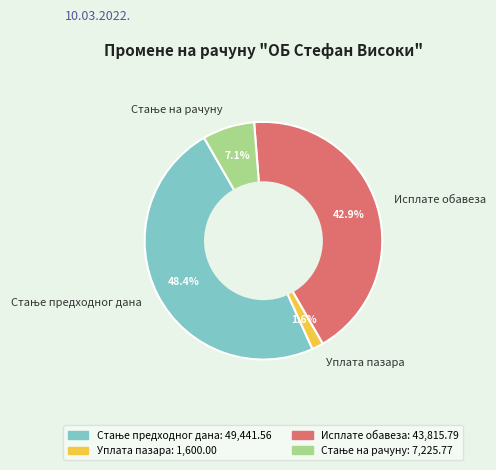

To the nearest percent, what is the difference between the largest and smallest slice percentages?

47%